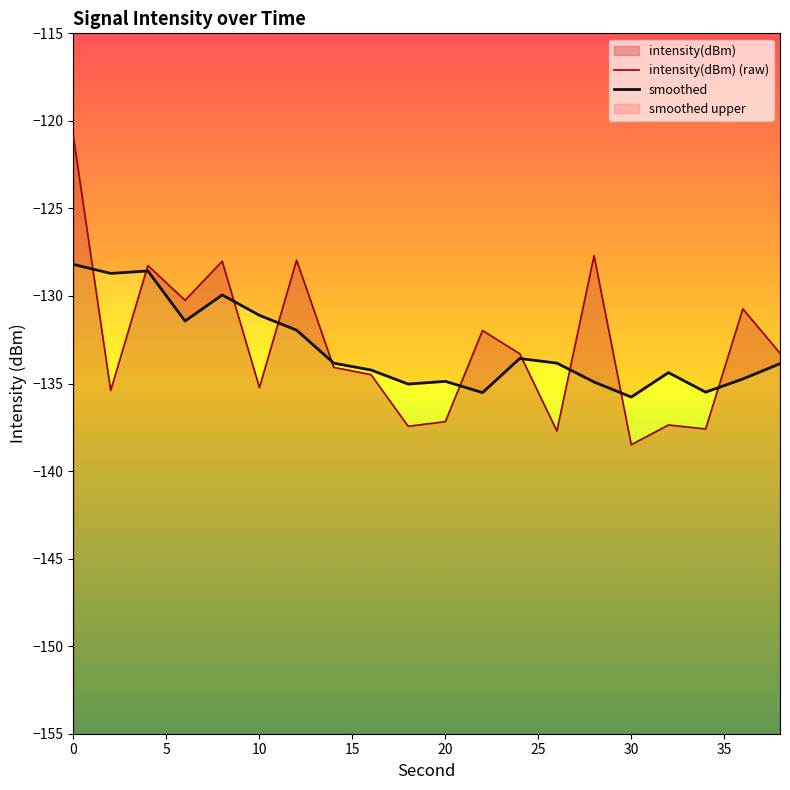

Reading left to right, extract all data points from this chart.

-120.9	-135.4	-128.3	-130.2	-128.0	-135.2	-128.0	-134.1	-134.5	-137.4	-137.2	-132.0	-133.3	-137.7	-127.7	-138.5	-137.4	-137.6	-130.7	-133.3